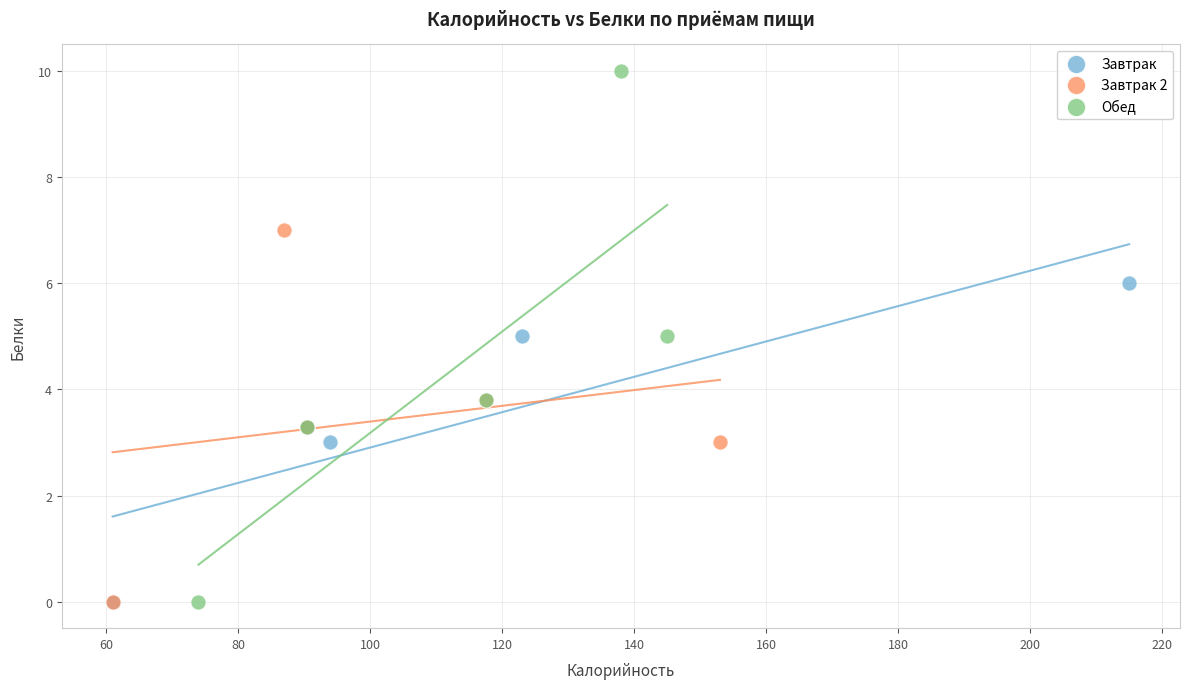

What are all the series names shown in the legend?

Завтрак, Завтрак 2, Обед